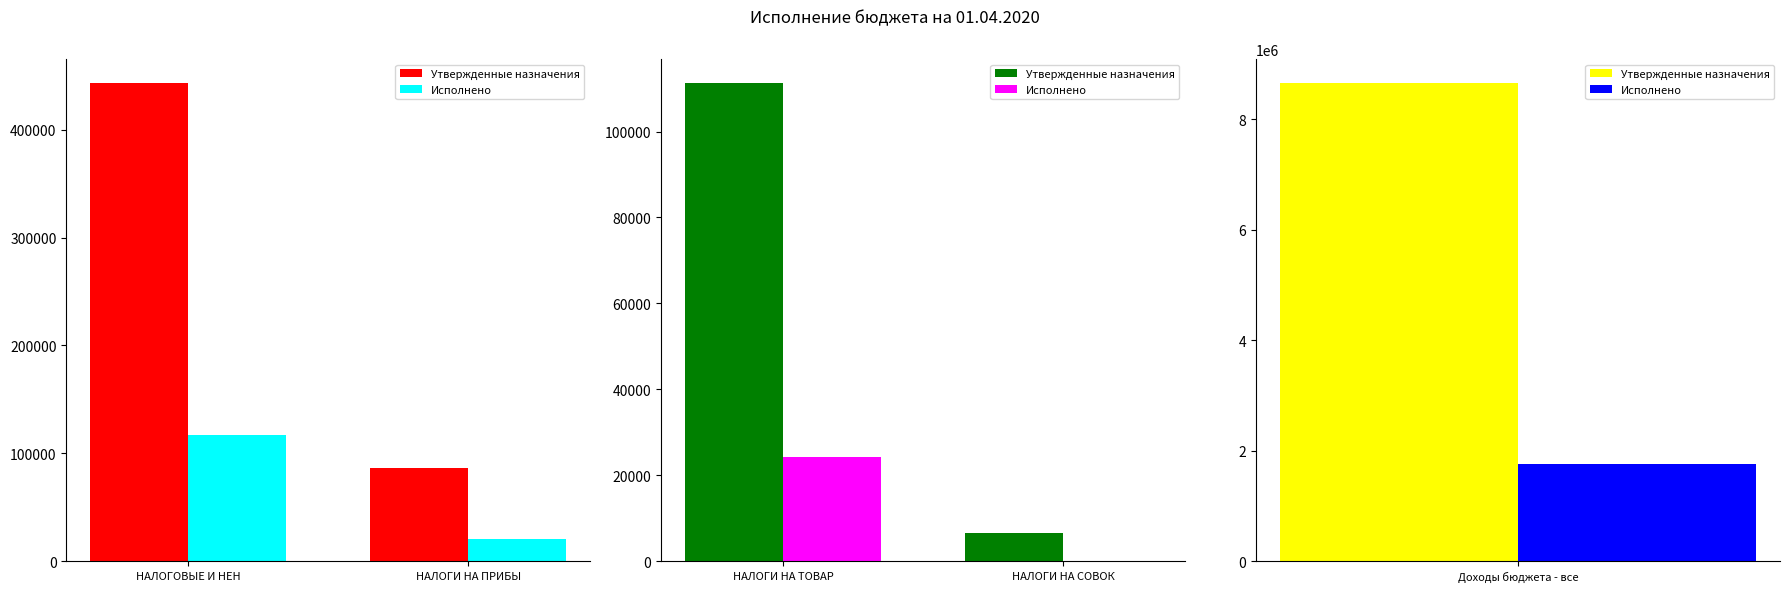

Between НАЛОГИ НА СОВОК and НАЛОГИ НА ТОВАР, which is larger?

НАЛОГИ НА ТОВАР